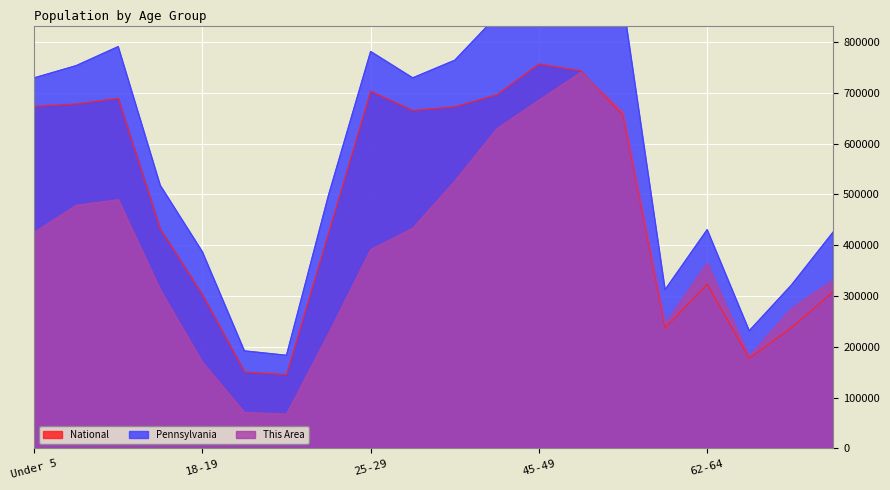

What is the total value across all series at 22-24?

1148899.5